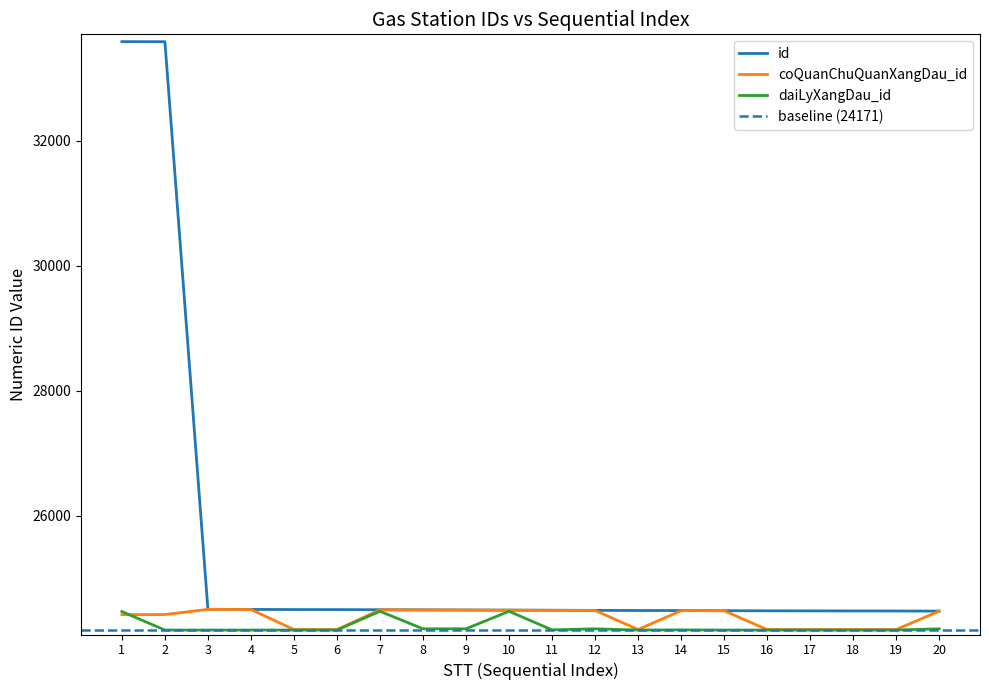

Which series ends up on top after the final intersection of daiLyXangDau_id and coQuanChuQuanXangDau_id?

coQuanChuQuanXangDau_id